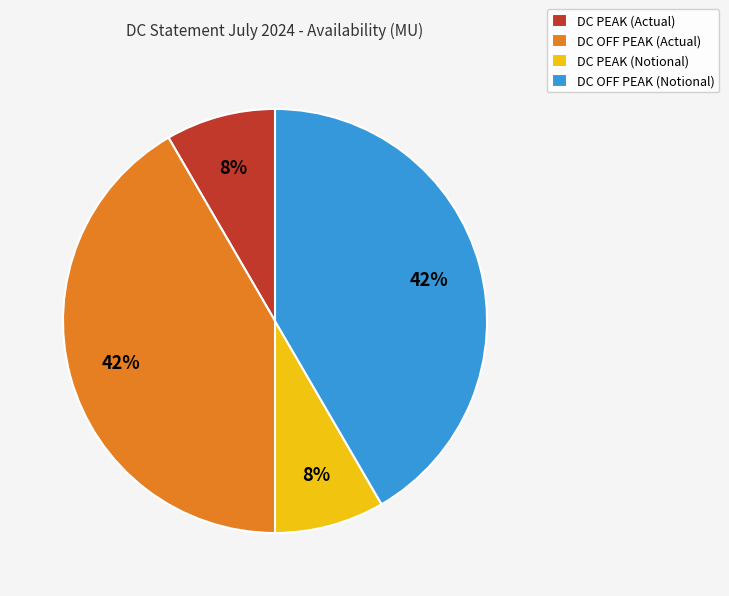

Is there any slice that represents more than half of the pie?

No